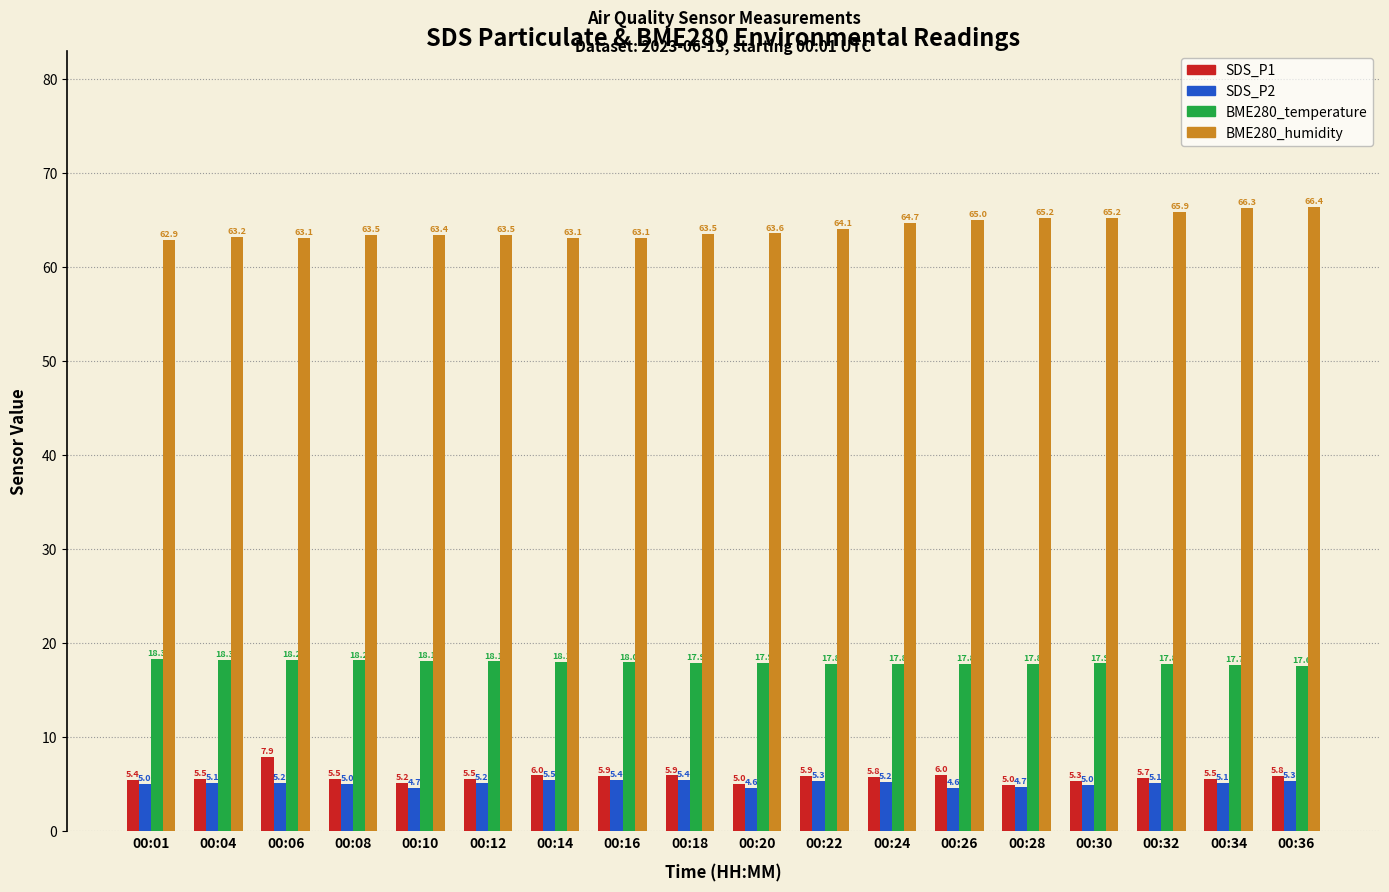

Which series has the largest range (max minus min)?

BME280_humidity